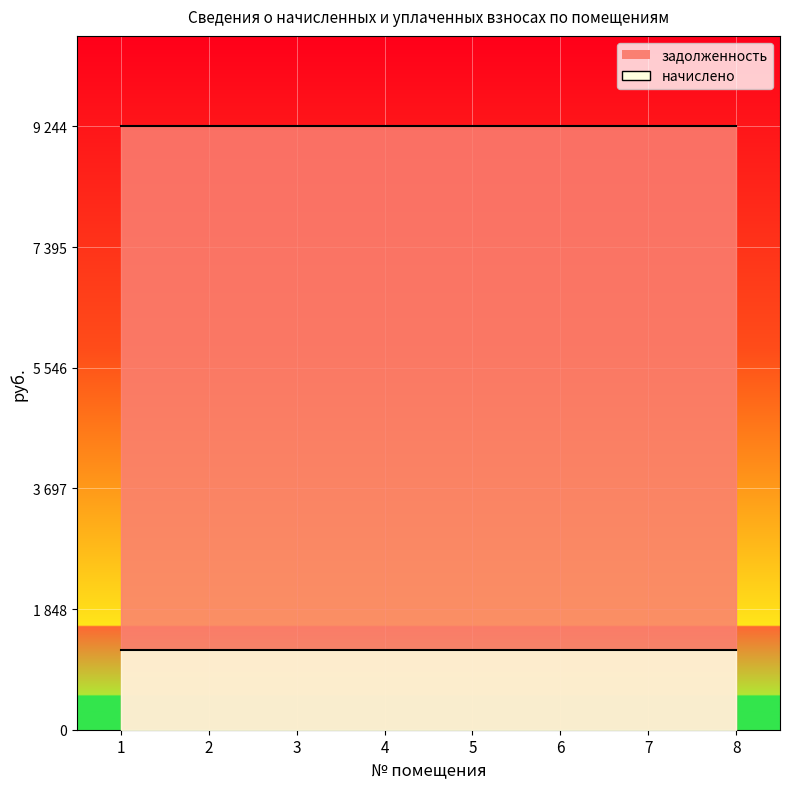

Which series has the largest total across all categories?

задолженность